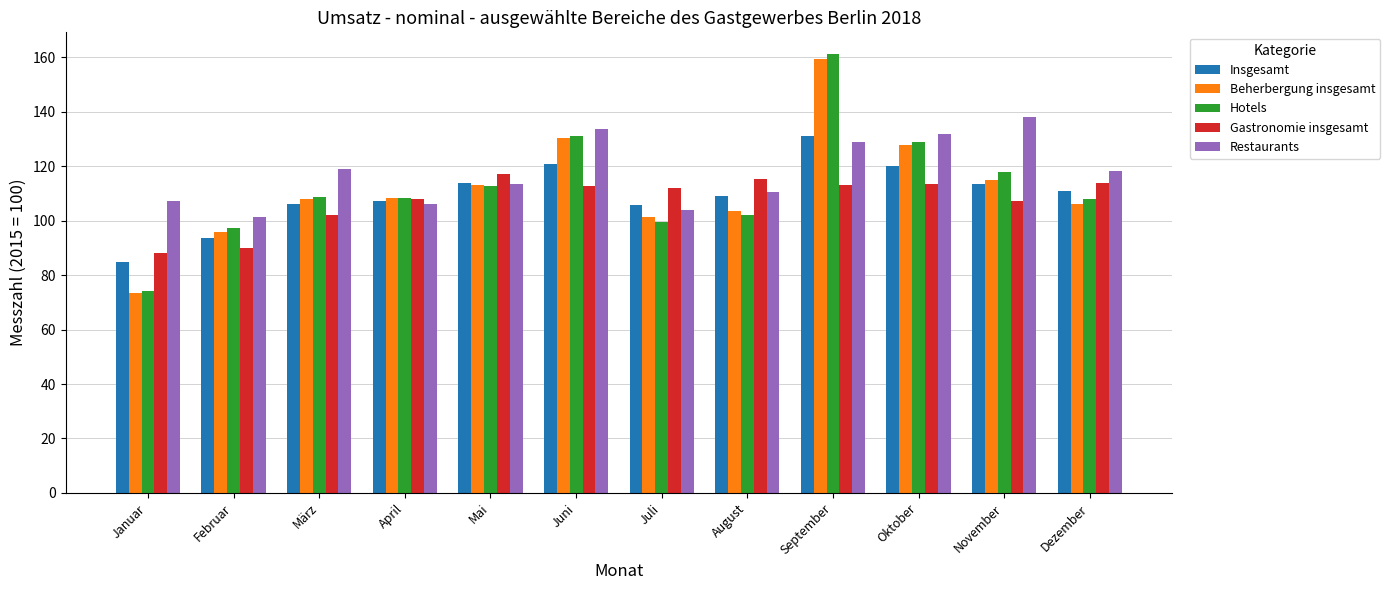

Between Oktober and Dezember, which series saw the biggest shift?

Beherbergung insgesamt